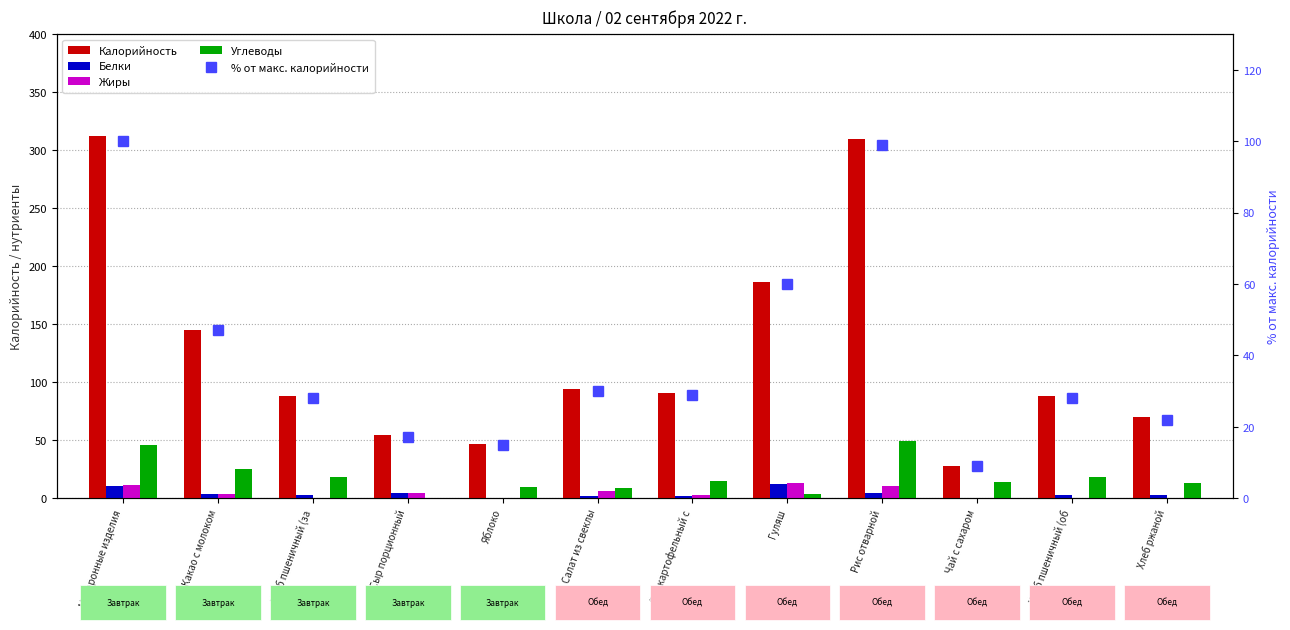

How many data points in Калорийность are less than 90?

6